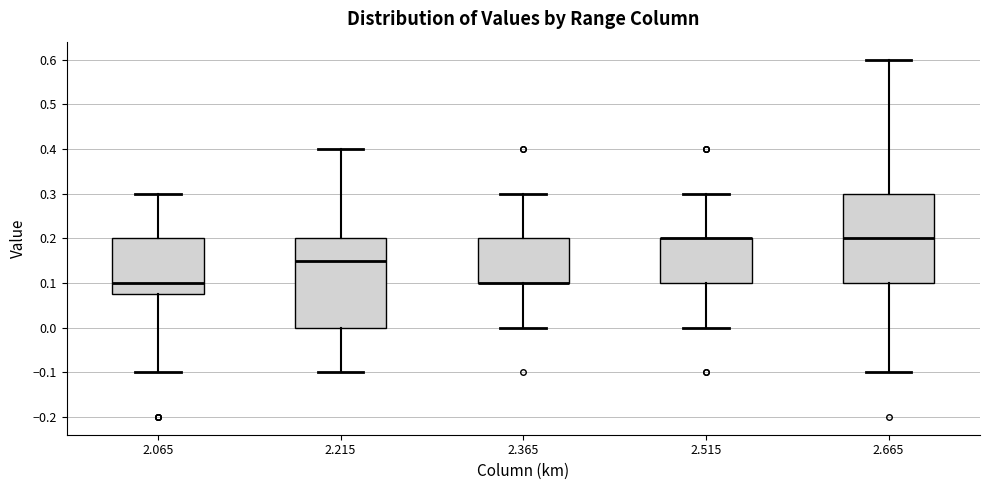

Reading left to right, transcribe this box plot: for each box, give where its median line is, the range the box spans, and where its two whiskers end, as read against the y-axis. The values are not printed on the chart, so give them approximately, as read against the axis.

2.065: median 0.10, box 0.08 to 0.20, whiskers -0.10 to 0.30
2.215: median 0.15, box 0.00 to 0.20, whiskers -0.10 to 0.40
2.365: median 0.10 (drawn on the box's lower edge), box 0.10 to 0.20, whiskers 0.00 to 0.30
2.515: median 0.20 (drawn on the box's upper edge), box 0.10 to 0.20, whiskers 0.00 to 0.30
2.665: median 0.20, box 0.10 to 0.30, whiskers -0.10 to 0.60